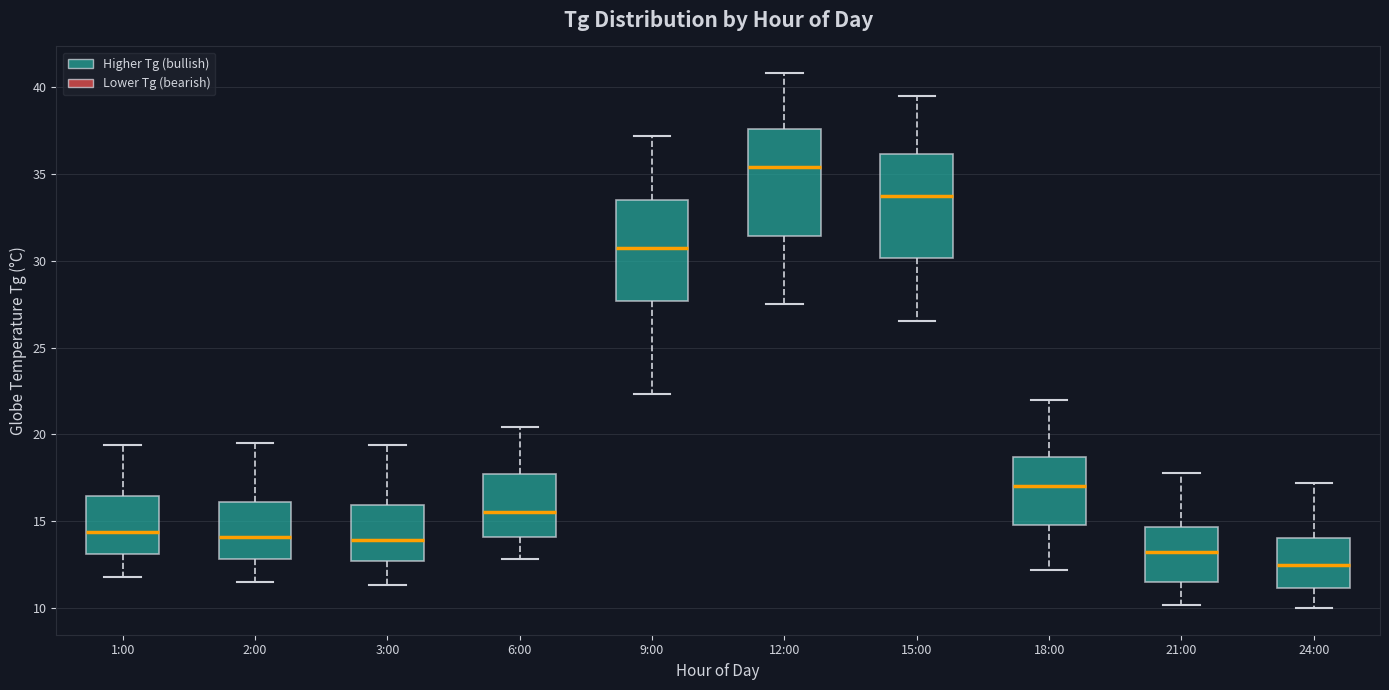

Reading left to right, read every box against the y-axis: the position of its median line, the range the box covers, and the ends of its whiskers. The values are not printed on the chart, so give them approximately, as read against the axis.

1:00: median 14.5, box 13.0 to 16.5, whiskers 12.0 to 19.5
2:00: median 14.0, box 13.0 to 16.0, whiskers 11.5 to 19.5
3:00: median 14.0, box 12.5 to 16.0, whiskers 11.5 to 19.5
6:00: median 15.5, box 14.0 to 17.5, whiskers 13.0 to 20.5
9:00: median 31.0, box 27.5 to 33.5, whiskers 22.5 to 37.0
12:00: median 35.5, box 31.5 to 37.5, whiskers 27.5 to 41.0
15:00: median 34.0, box 30.0 to 36.0, whiskers 26.5 to 39.5
18:00: median 17.0, box 15.0 to 18.5, whiskers 12.0 to 22.0
21:00: median 13.5, box 11.5 to 14.5, whiskers 10.0 to 18.0
24:00: median 12.5, box 11.0 to 14.0, whiskers 10.0 to 17.0